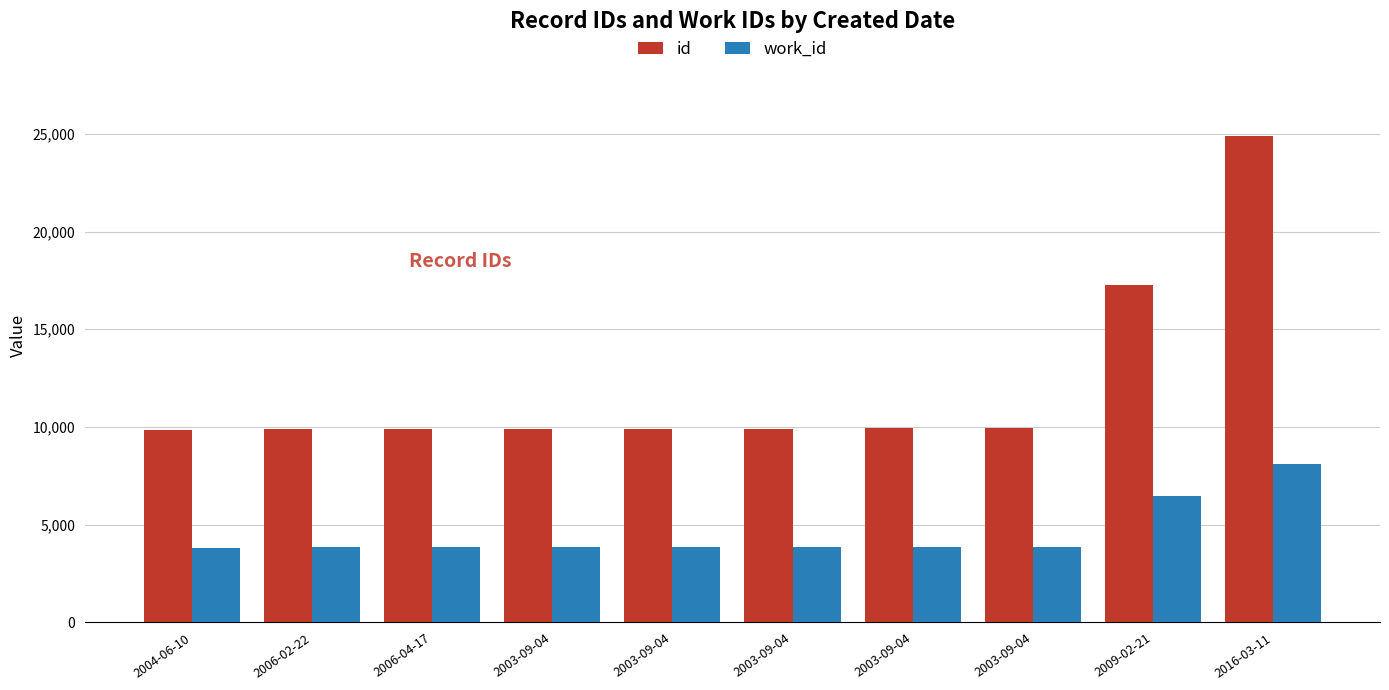

What is the spread (max minus min) of values at 2016-03-11?

16738